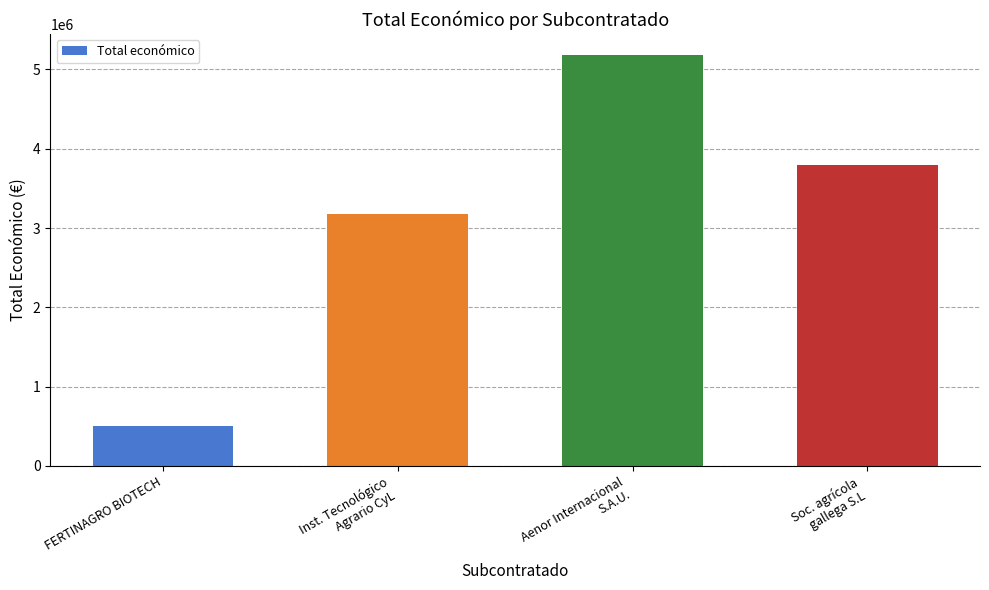

At which label does the data first exceed 3792407?

Aenor Internacional
S.A.U.